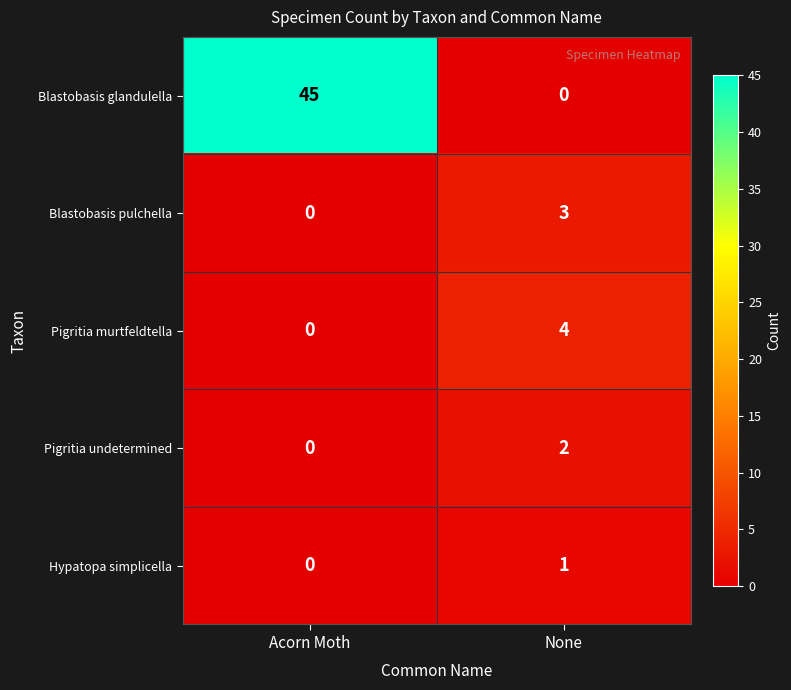

At which label is Blastobasis pulchella closest to 1?

Acorn Moth